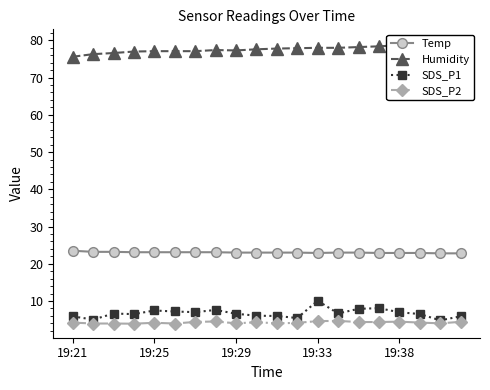

True or false: SDS_P1 and Temp cross at least once.

False